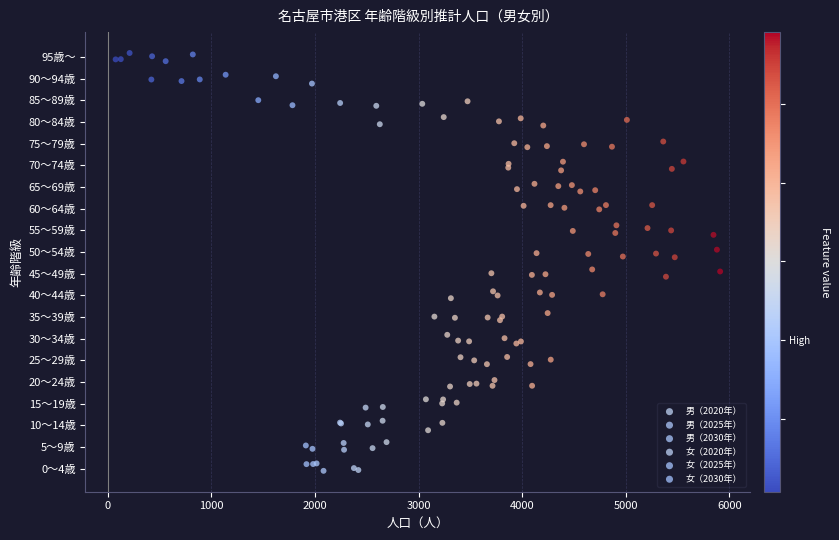

What are all the series names shown in the legend?

男（2020年）, 男（2025年）, 男（2030年）, 女（2020年）, 女（2025年）, 女（2030年）